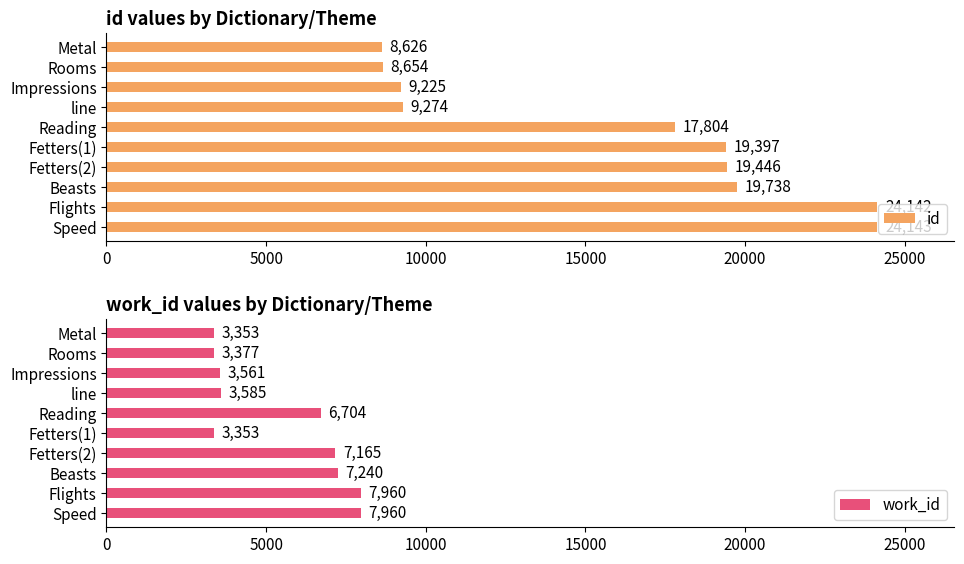

At which label is id closest to 16384?

Reading